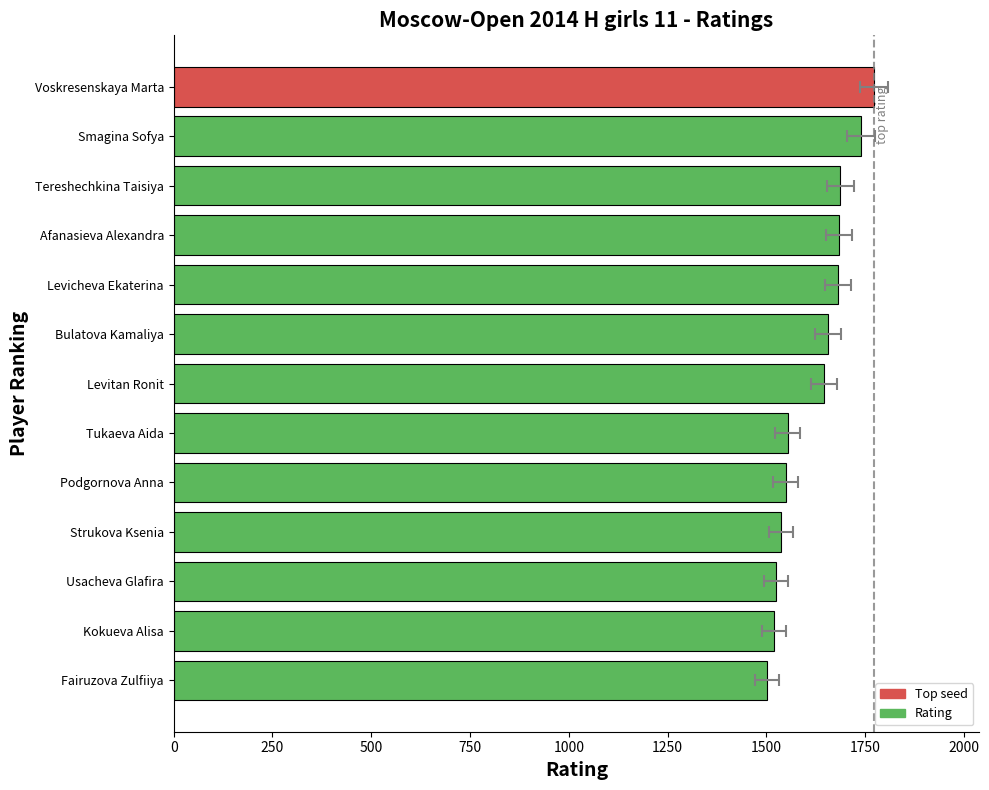

What is the average value?

1619